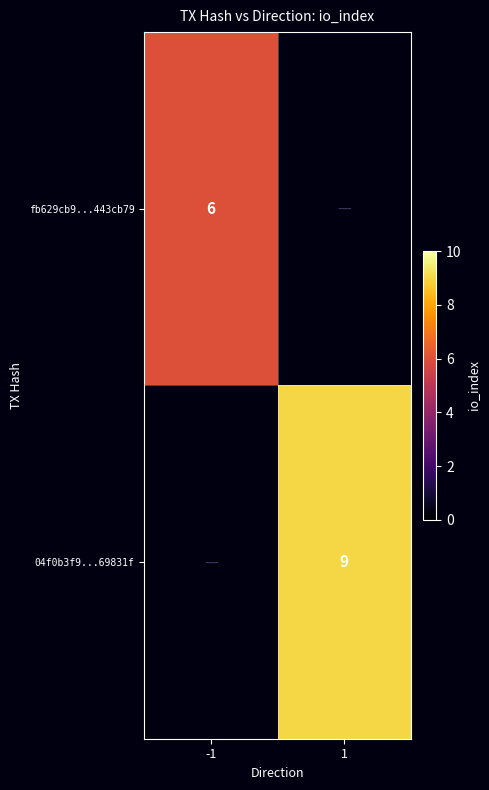

The fb629cb9...443cb79 series shows 6 at -1. True or false?

True